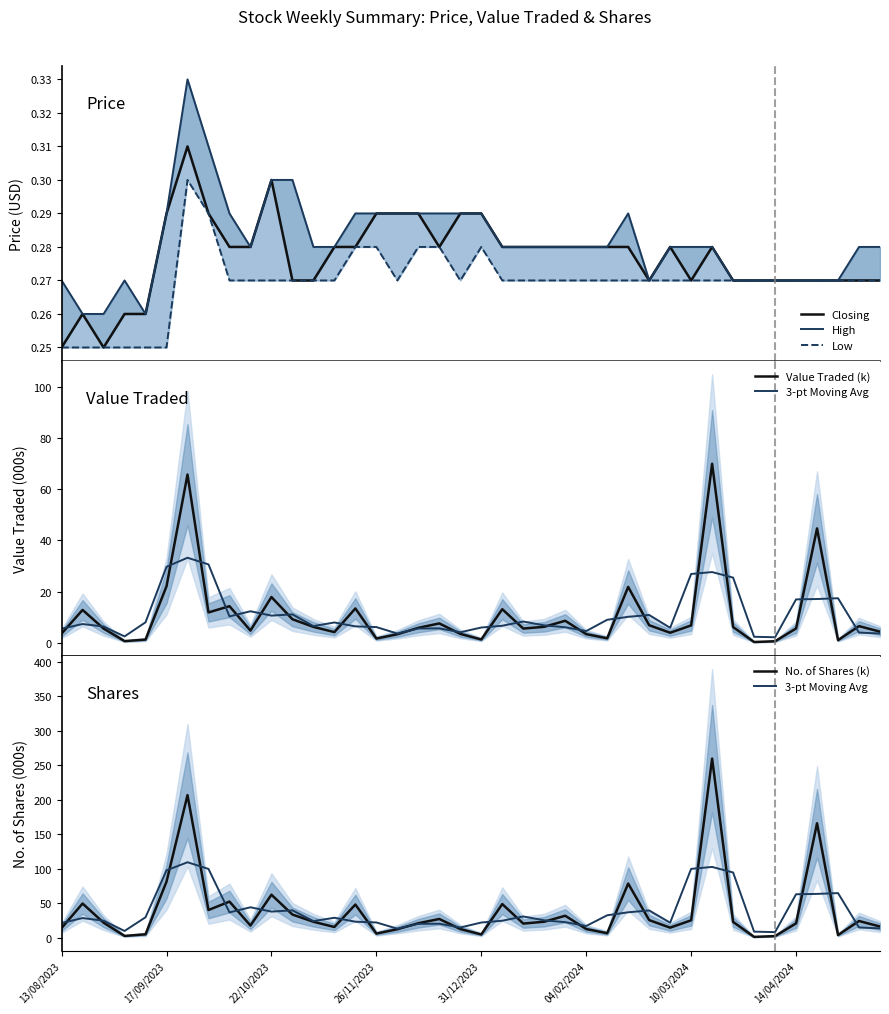

Between 19 and 24, which series saw the biggest shift?

No. of Shares (k)